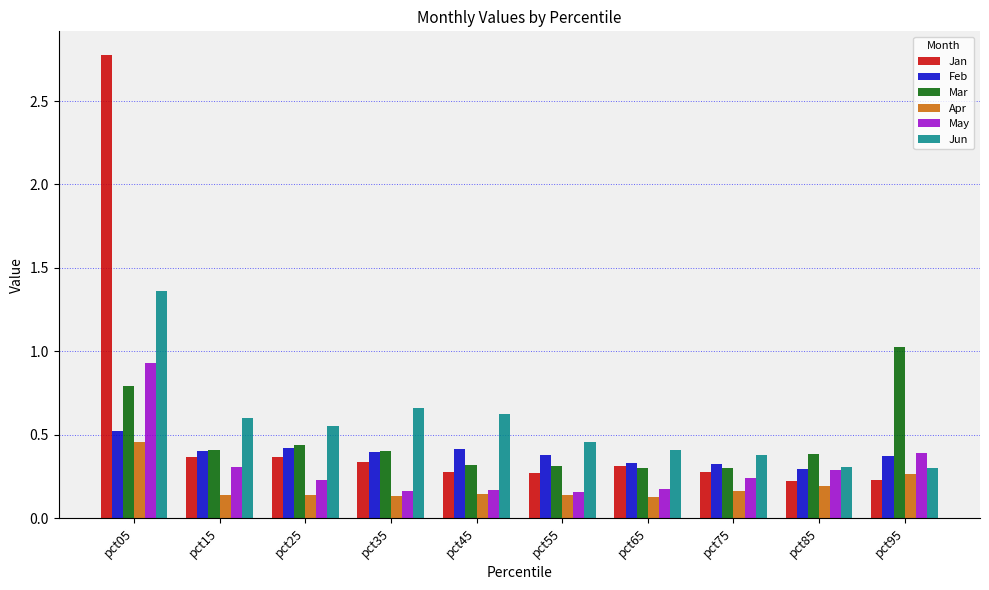

Which series changed the most between pct85 and pct95?

Mar